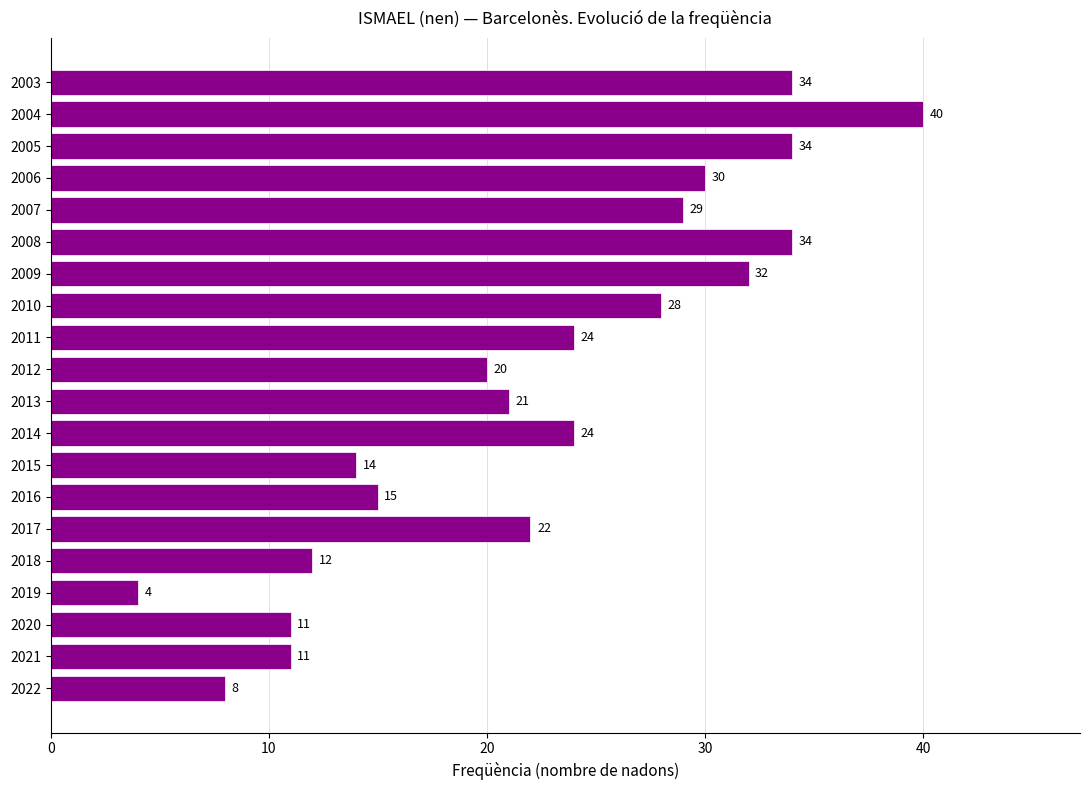

What value does the data have at 2003?

34